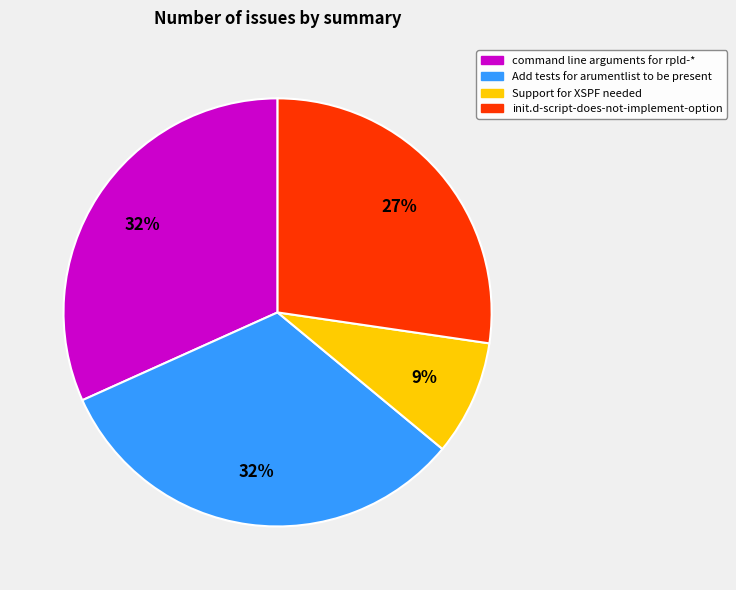

Do init.d-script-does-not-implement-option and Support for XSPF needed together represent more than half of the pie?

No